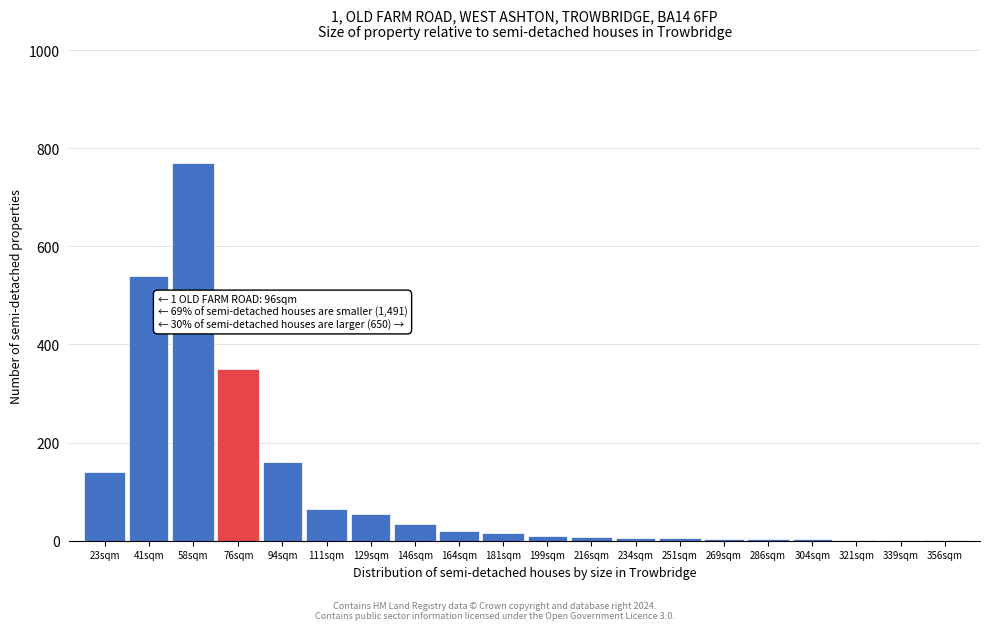

At which label is the value closest to 385?

76sqm